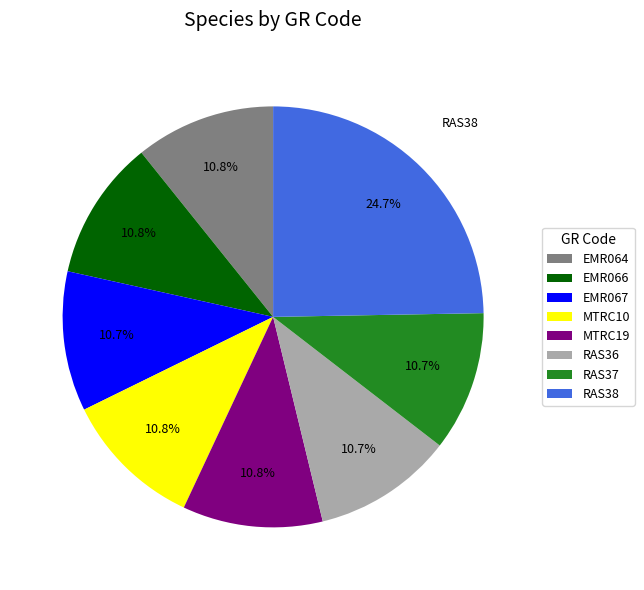

To the nearest percent, what is the difference between the EMR067 and RAS38 slice percentages?

14%